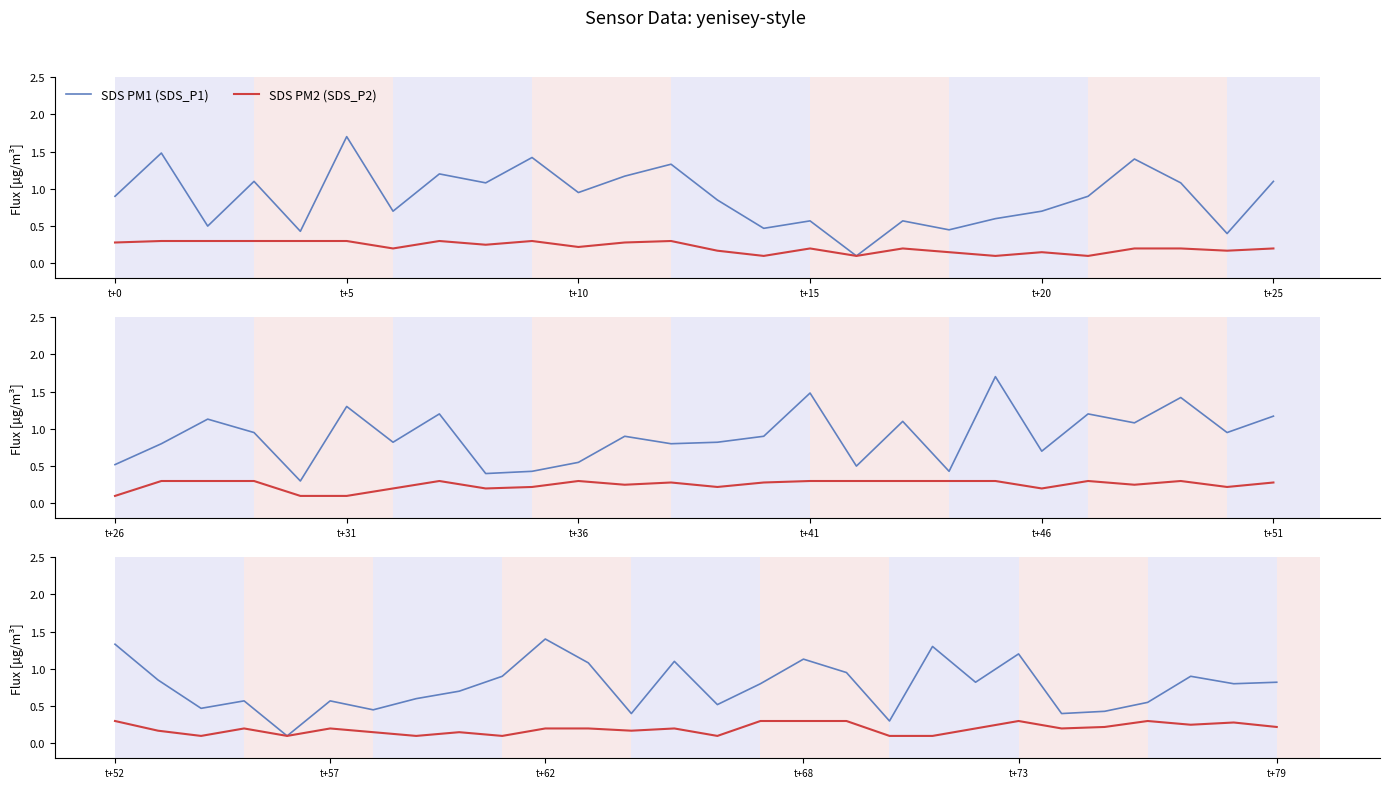

Which series has the widest spread of values?

SDS PM1 (SDS_P1)